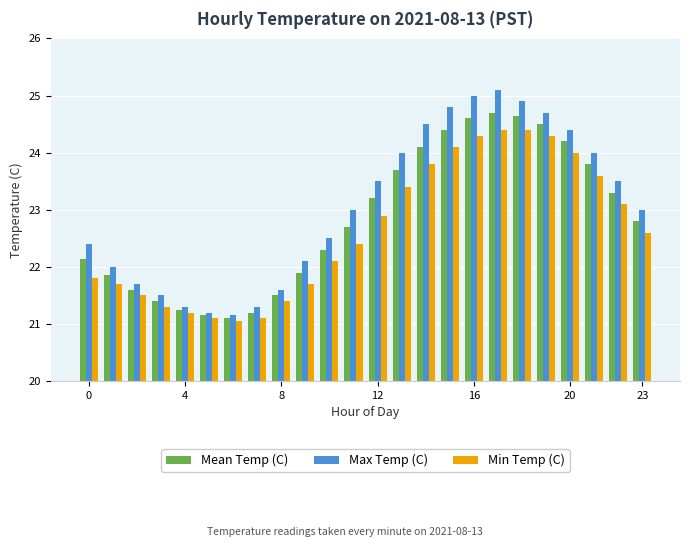

Rank the series by their maximum value, from highest to lowest.

Max Temp (C), Mean Temp (C), Min Temp (C)